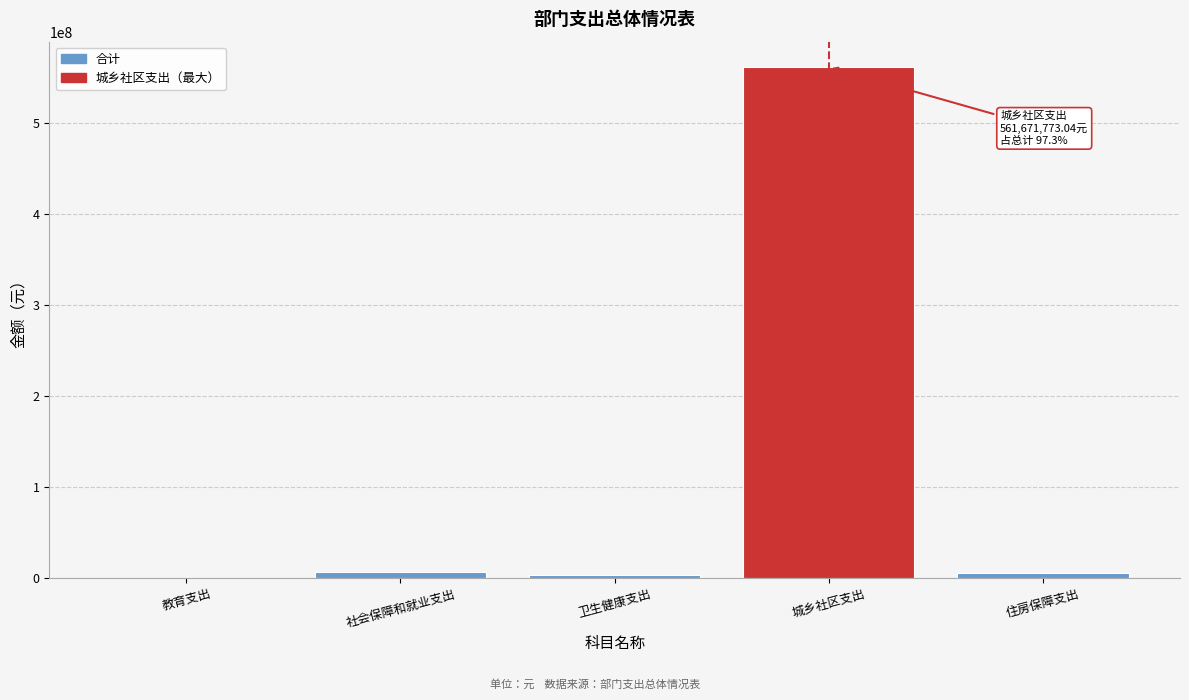

What is the maximum value shown in the chart?

561671773.0